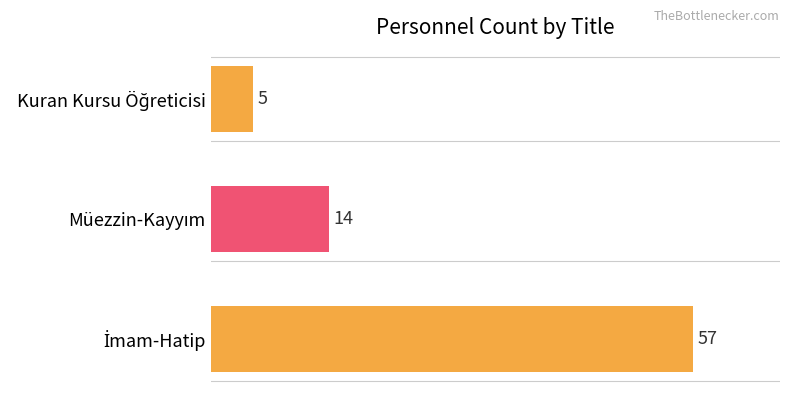

What is the sum of all values?

76